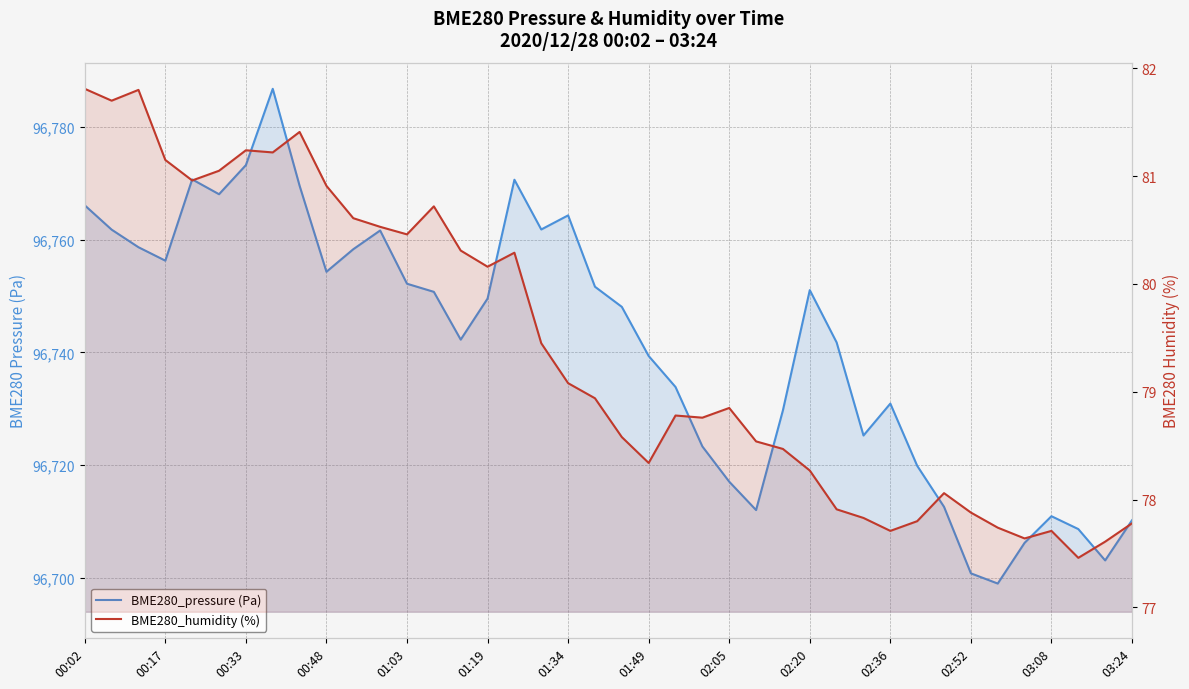

What is the sum of the BME280_humidity (%) values at 01:34 and 37?

158.7